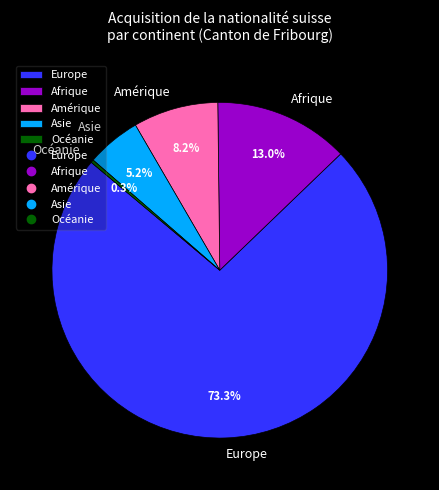

To the nearest percent, what percentage of the pie is Asie?

5%